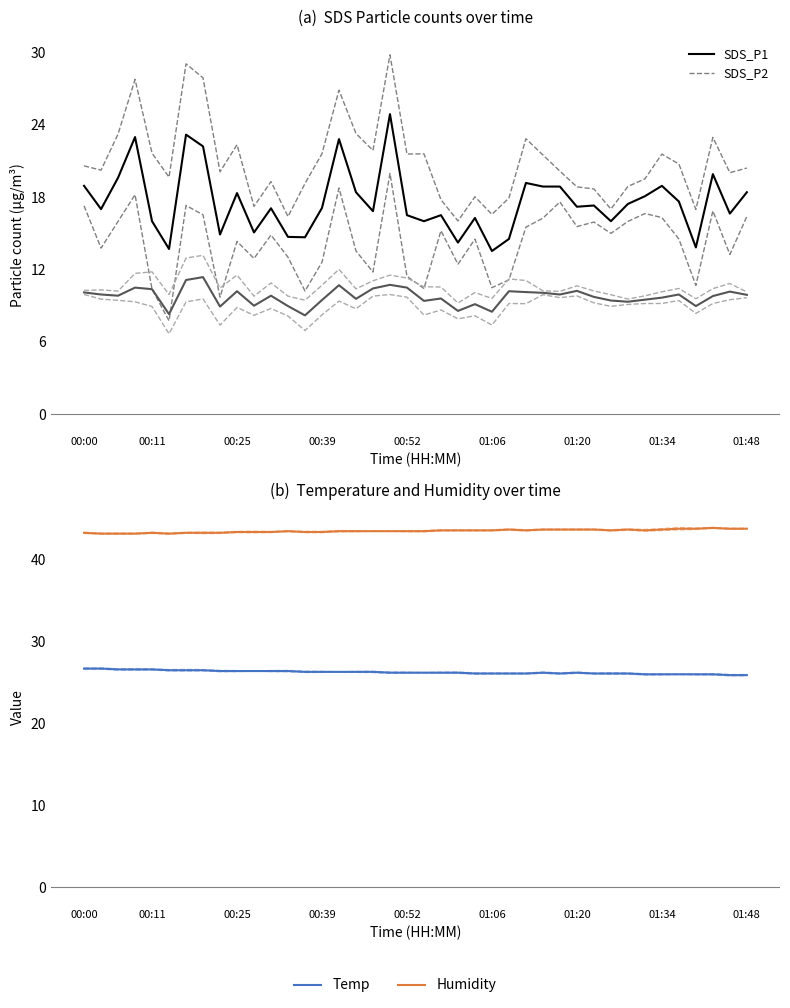

Rank the series by their maximum value, from highest to lowest.

Humidity, Temp, SDS_P1, SDS_P2